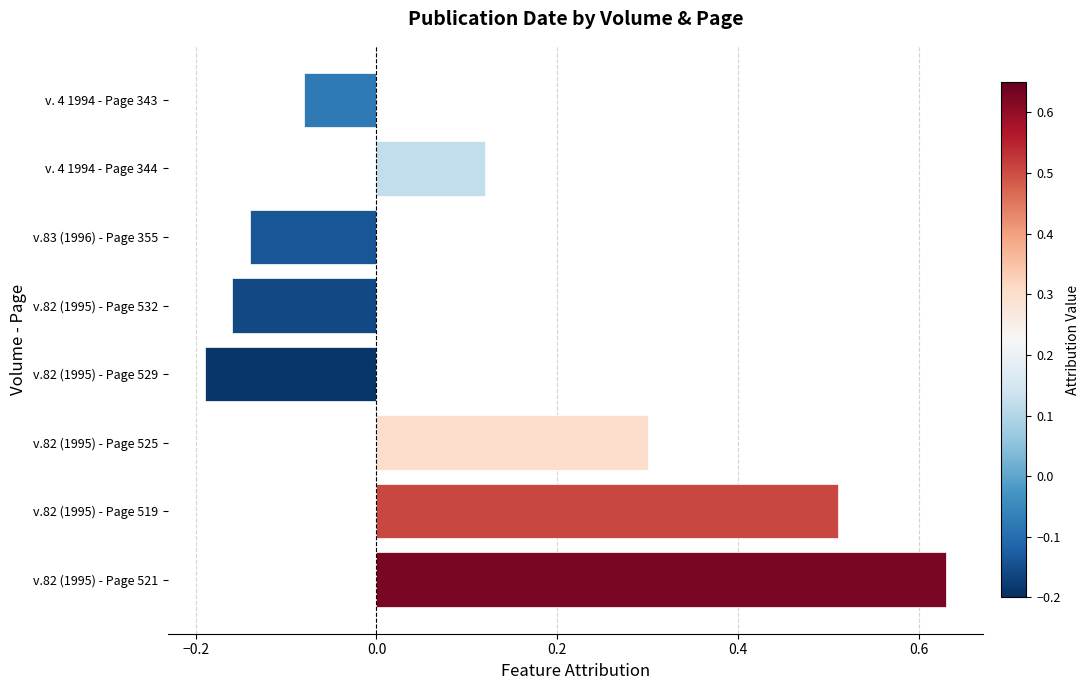

Where is the data nearest to the value 0?

v. 4 1994 - Page 343